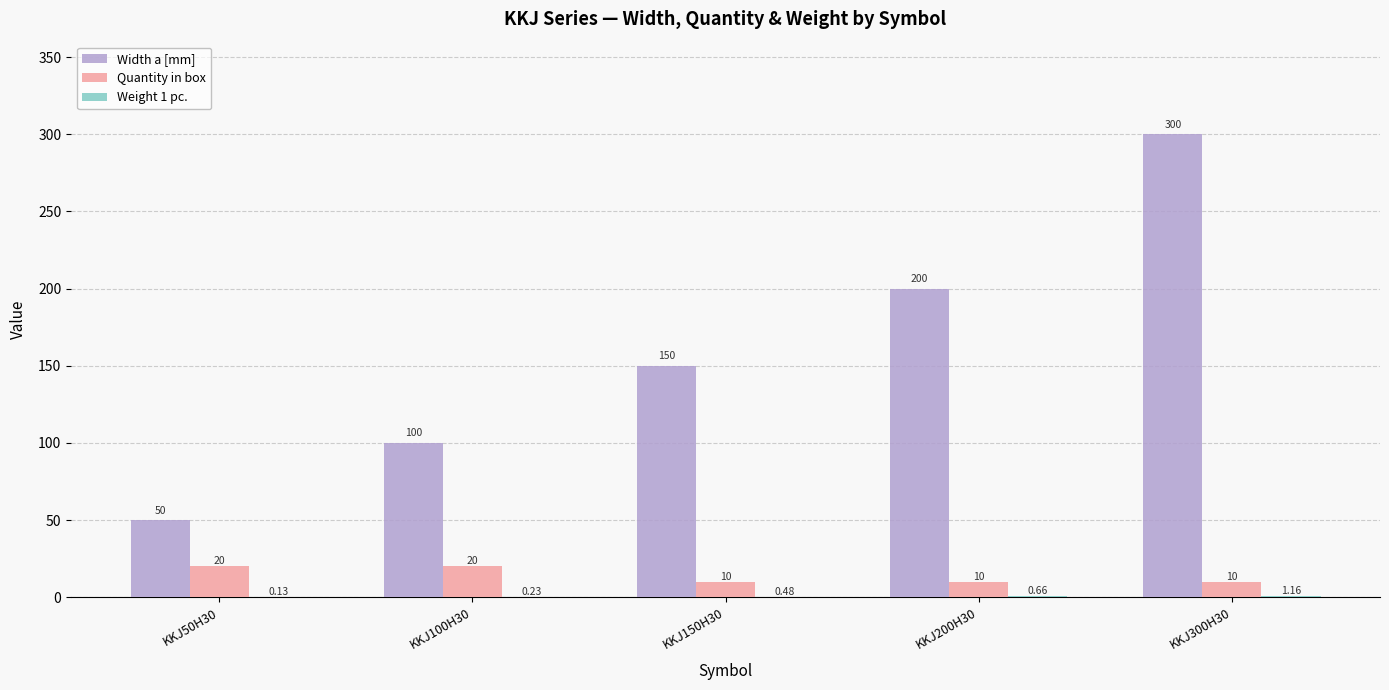

At which category is the sum across all series the highest?

KKJ300H30